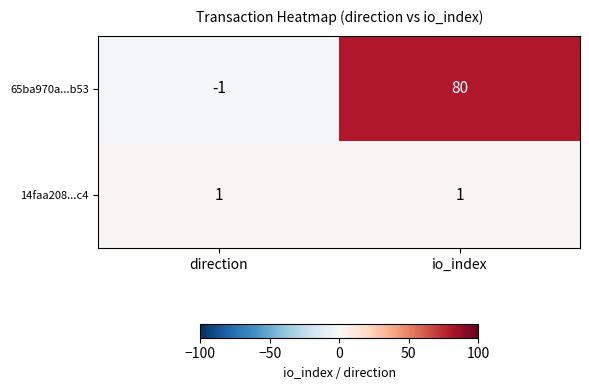

Is it true that 65ba970a...b53 equals 0 at direction?

False